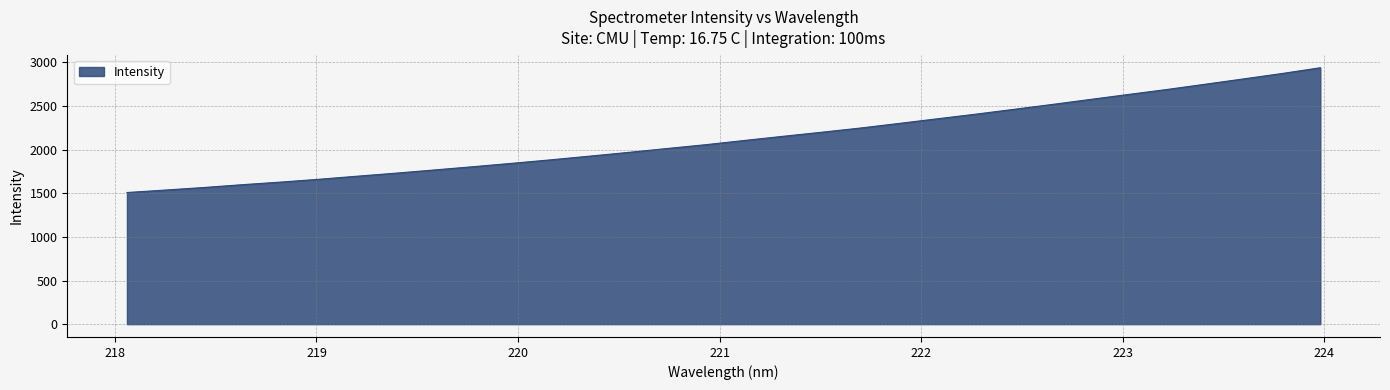

What is the difference between the maximum and minimum values?

1429.5